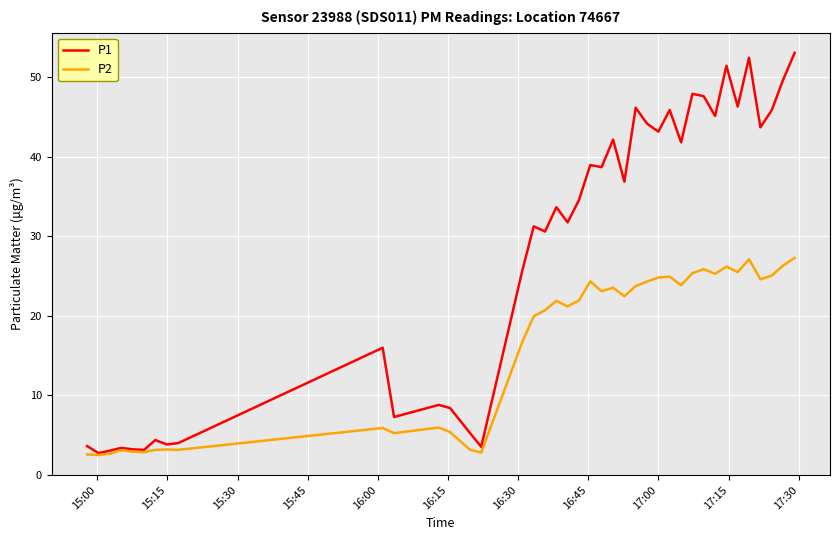

What is the maximum value for P2?

27.3